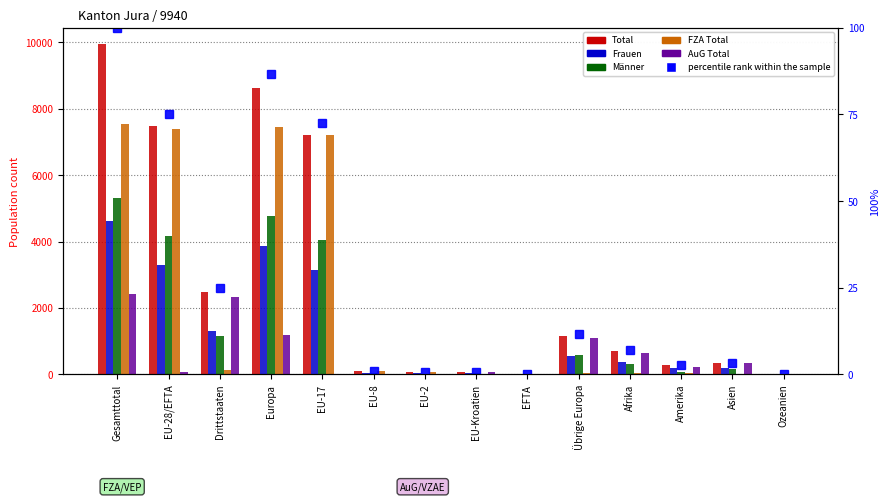

Between EU-17 and EU-8, which is larger?

EU-17